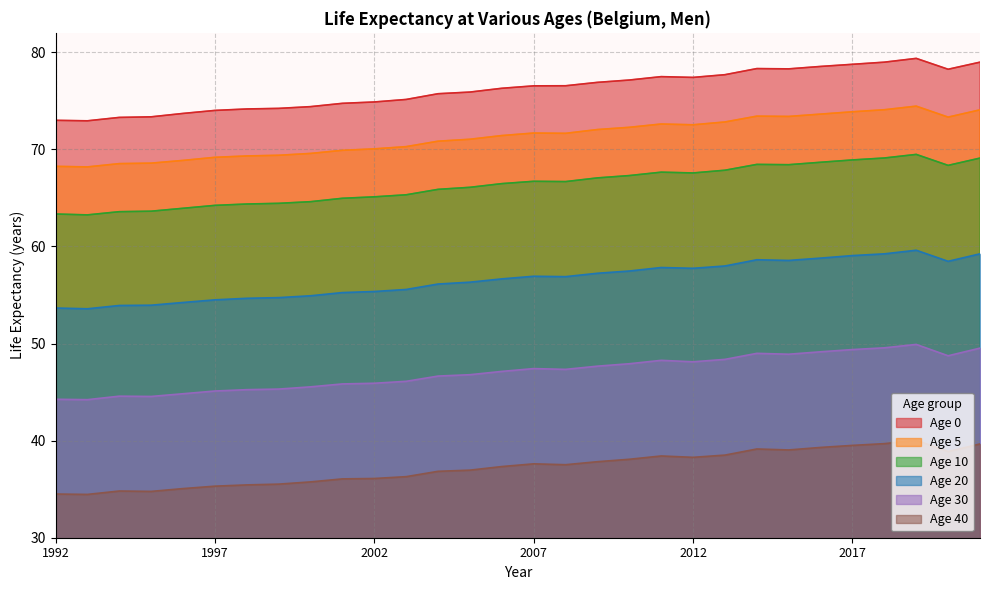

Between 1996 and 2010, which series saw the biggest shift?

Age 0